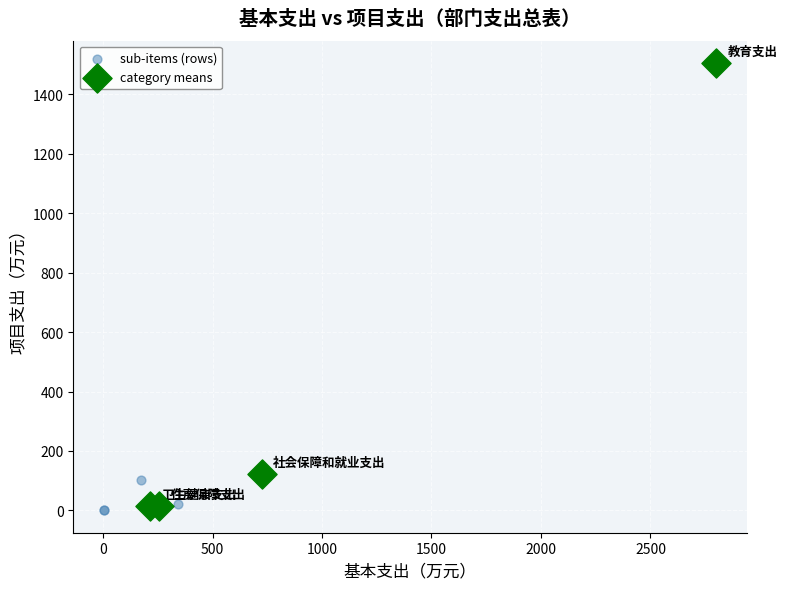

Which series has the largest Y range (max minus min)?

sub-items (rows)